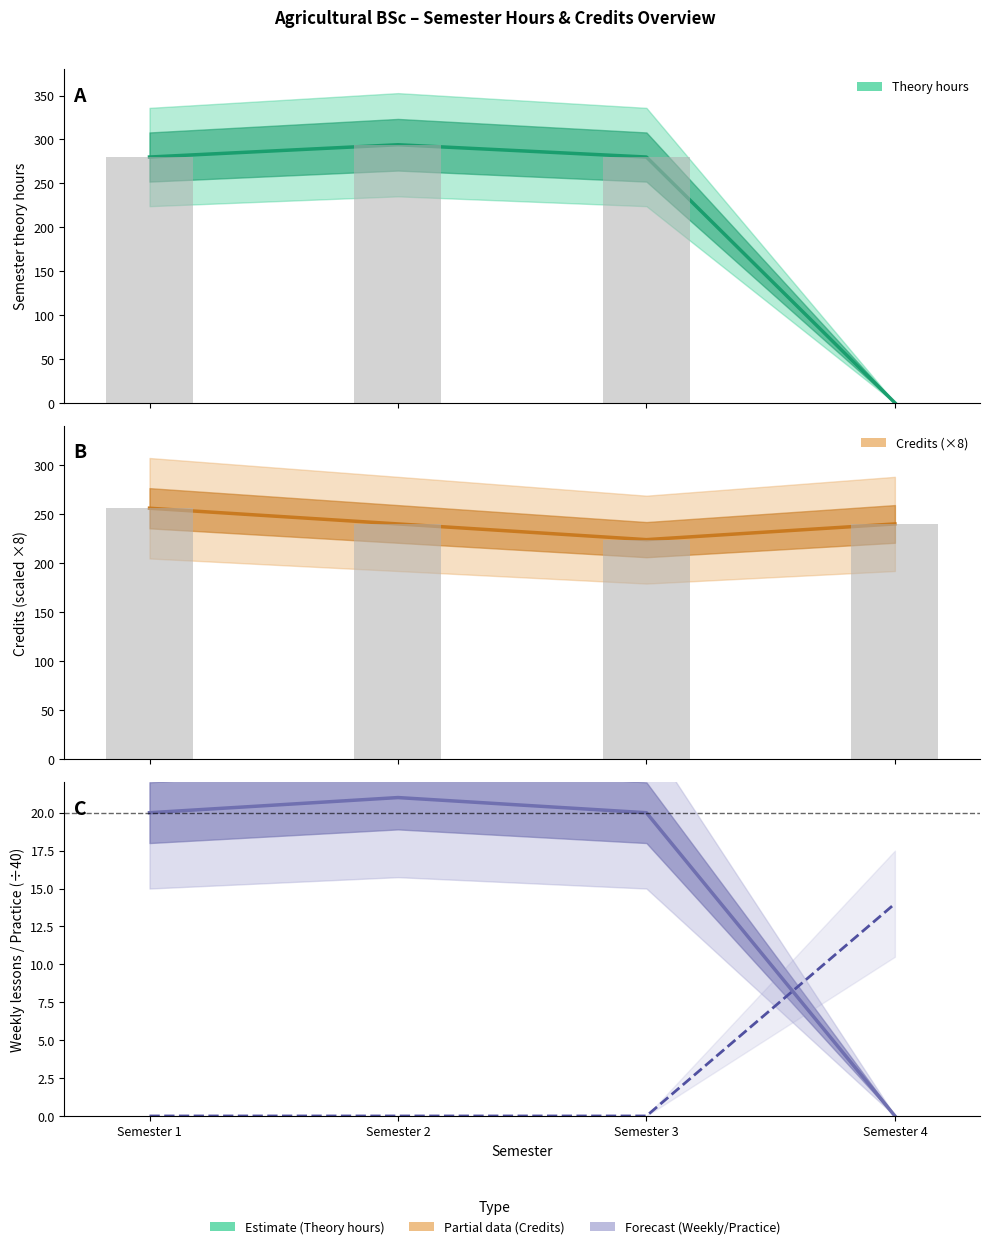

What is the maximum value for Professional Practice?

14